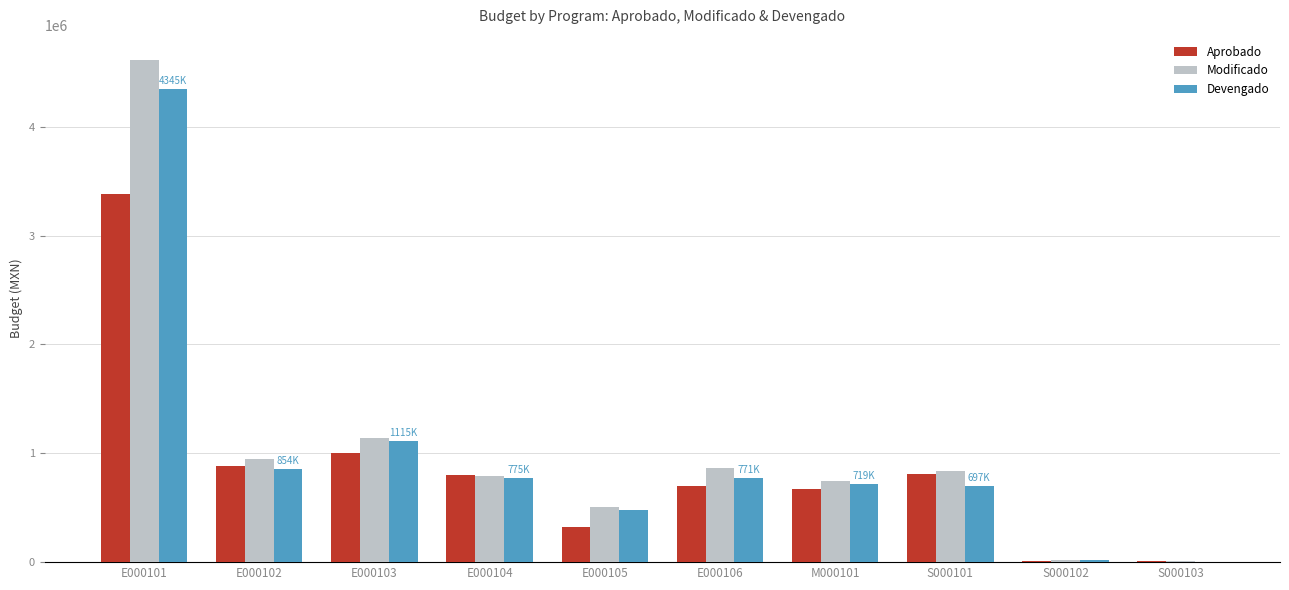

How many series are shown in this chart?

3